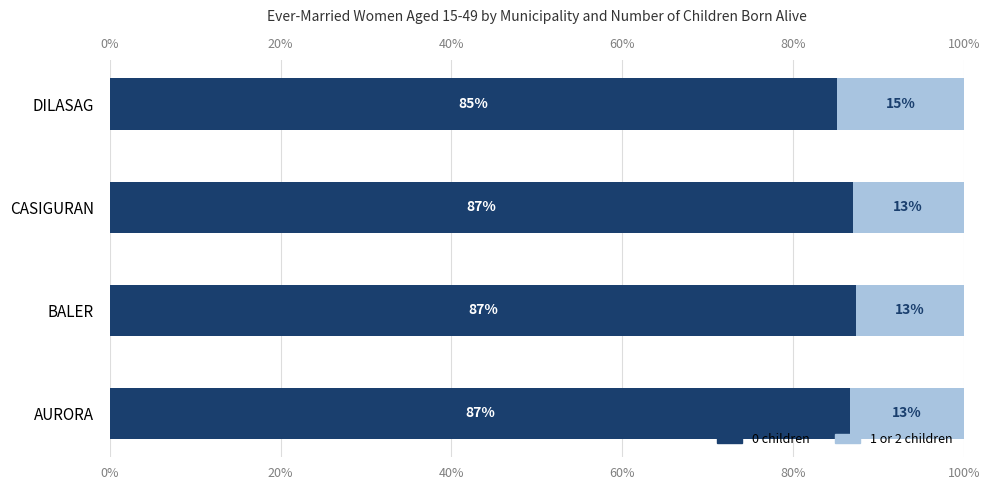

The 0 children series shows 137.8 at BALER. True or false?

False